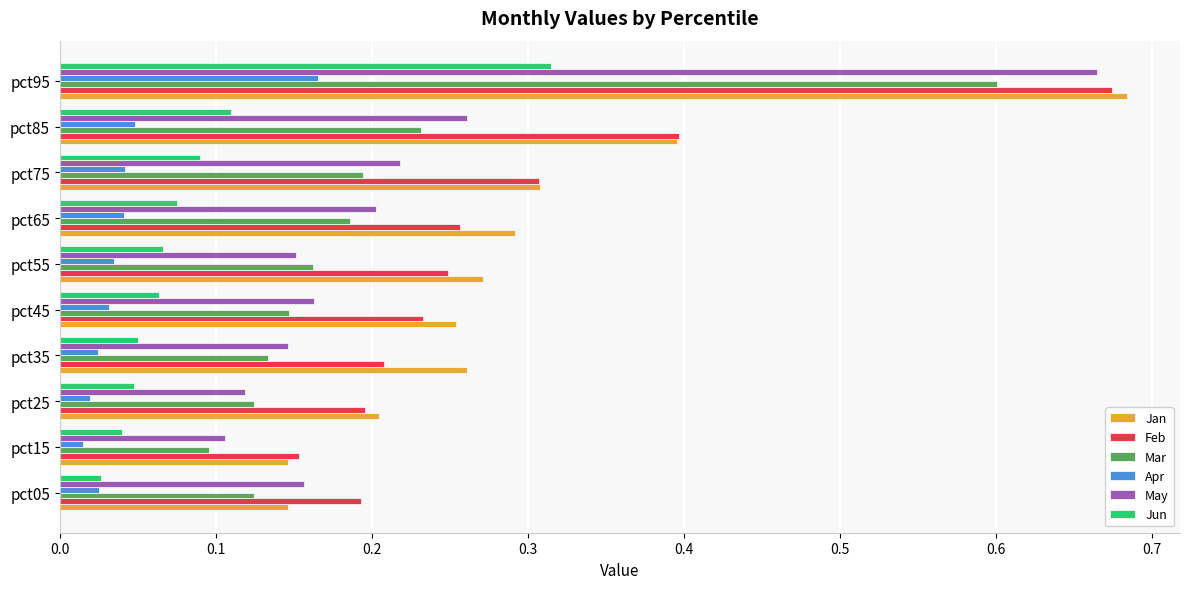

At which category is the sum across all series the highest?

pct95